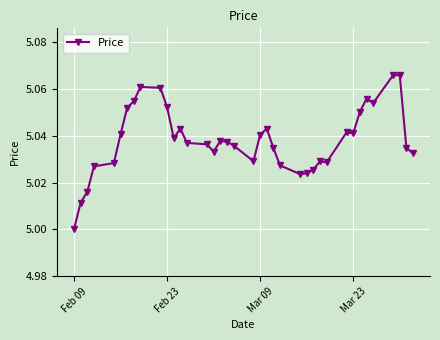

True or false: there are more than 1 points higher than both neighbors.

True